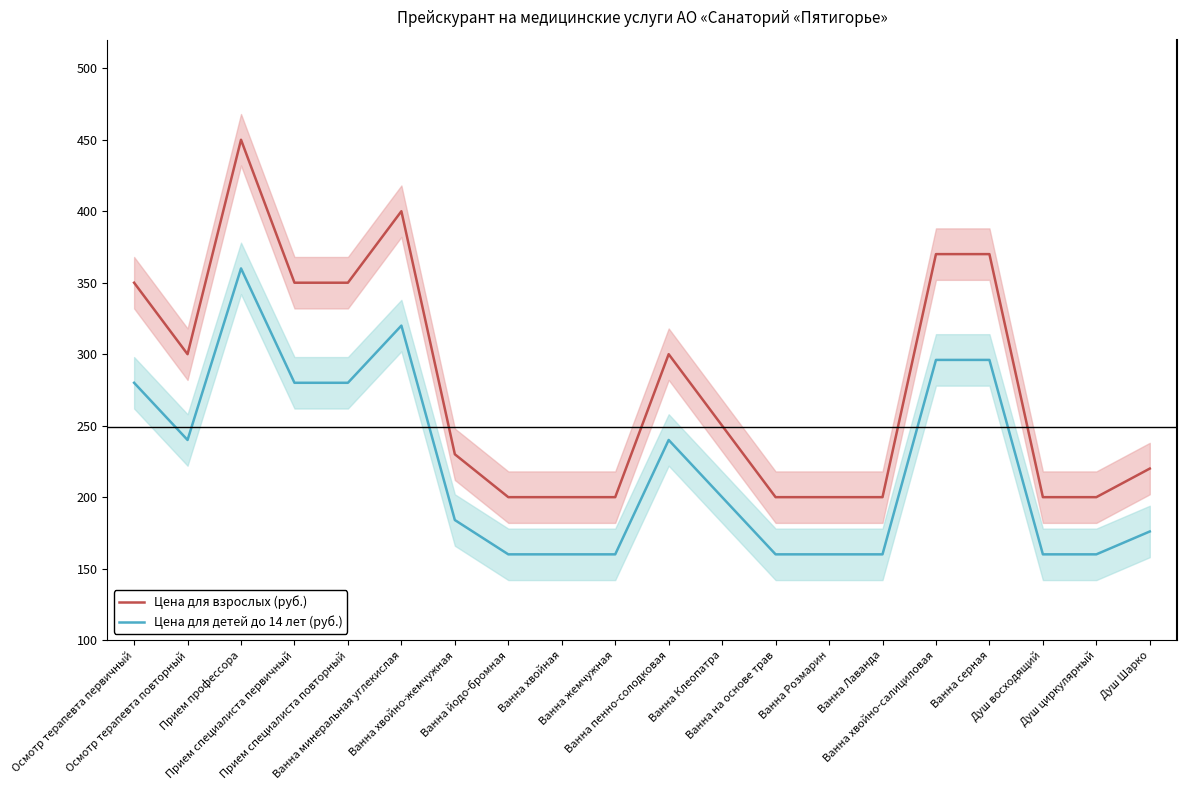

Reading left to right, extract all data points from this chart.

Цена для взрослых (руб.): Осмотр терапевта первичный=350	Осмотр терапевта повторный=300	Прием профессора=450	Прием специалиста первичный=350	Прием специалиста повторный=350	Ванна минеральная углекислая=400	Ванна хвойно-жемчужная=230	Ванна йодо-бромная=200	Ванна хвойная=200	Ванна жемчужная=200	Ванна пенно-солодковая=300	Ванна Клеопатра=250	Ванна на основе трав=200	Ванна Розмарин=200	Ванна Лаванда=200	Ванна хвойно-салициловая=370	Ванна серная=370	Душ восходящий=200	Душ циркулярный=200	Душ Шарко=220
Цена для детей до 14 лет (руб.): Осмотр терапевта первичный=280	Осмотр терапевта повторный=240	Прием профессора=360	Прием специалиста первичный=280	Прием специалиста повторный=280	Ванна минеральная углекислая=320	Ванна хвойно-жемчужная=184	Ванна йодо-бромная=160	Ванна хвойная=160	Ванна жемчужная=160	Ванна пенно-солодковая=240	Ванна Клеопатра=200	Ванна на основе трав=160	Ванна Розмарин=160	Ванна Лаванда=160	Ванна хвойно-салициловая=296	Ванна серная=296	Душ восходящий=160	Душ циркулярный=160	Душ Шарко=176